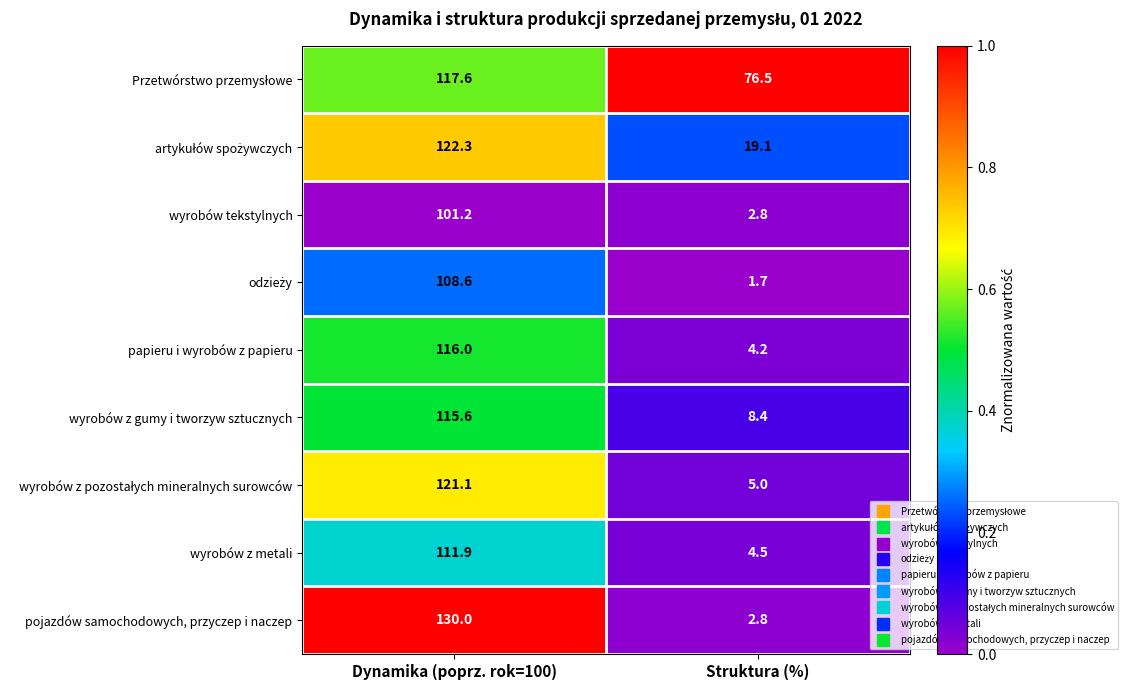

What is the sum of all wyrobów z gumy i tworzyw sztucznych values?

124.0